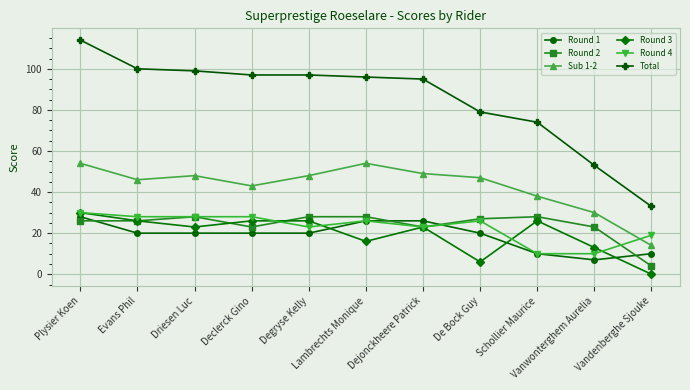

How many values in Round 3 are above zero?

10